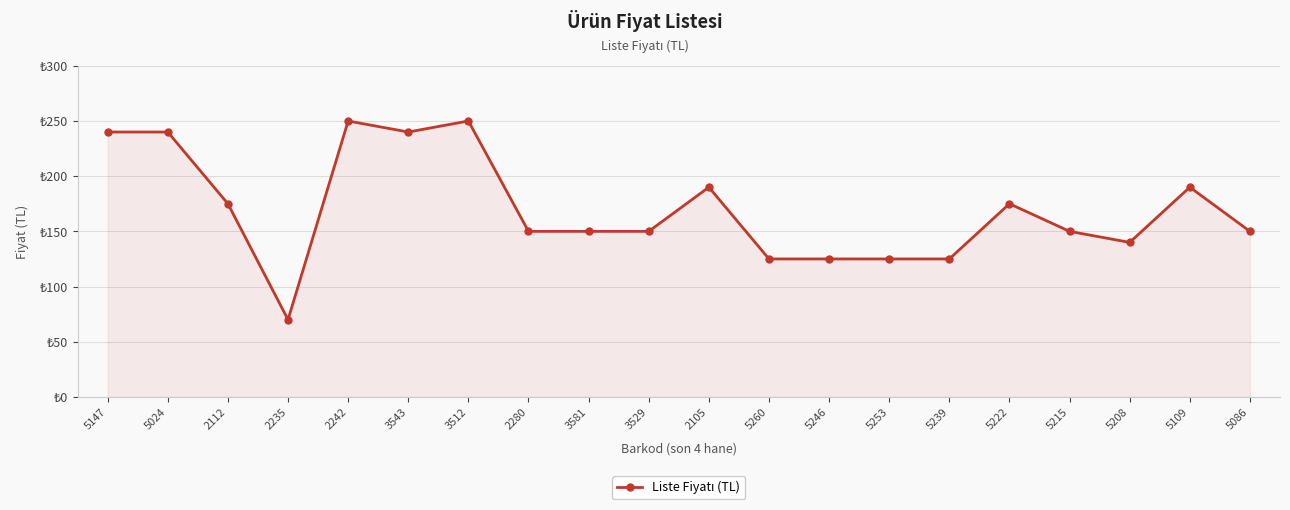

What is the label of the 19th point from the left?

5109